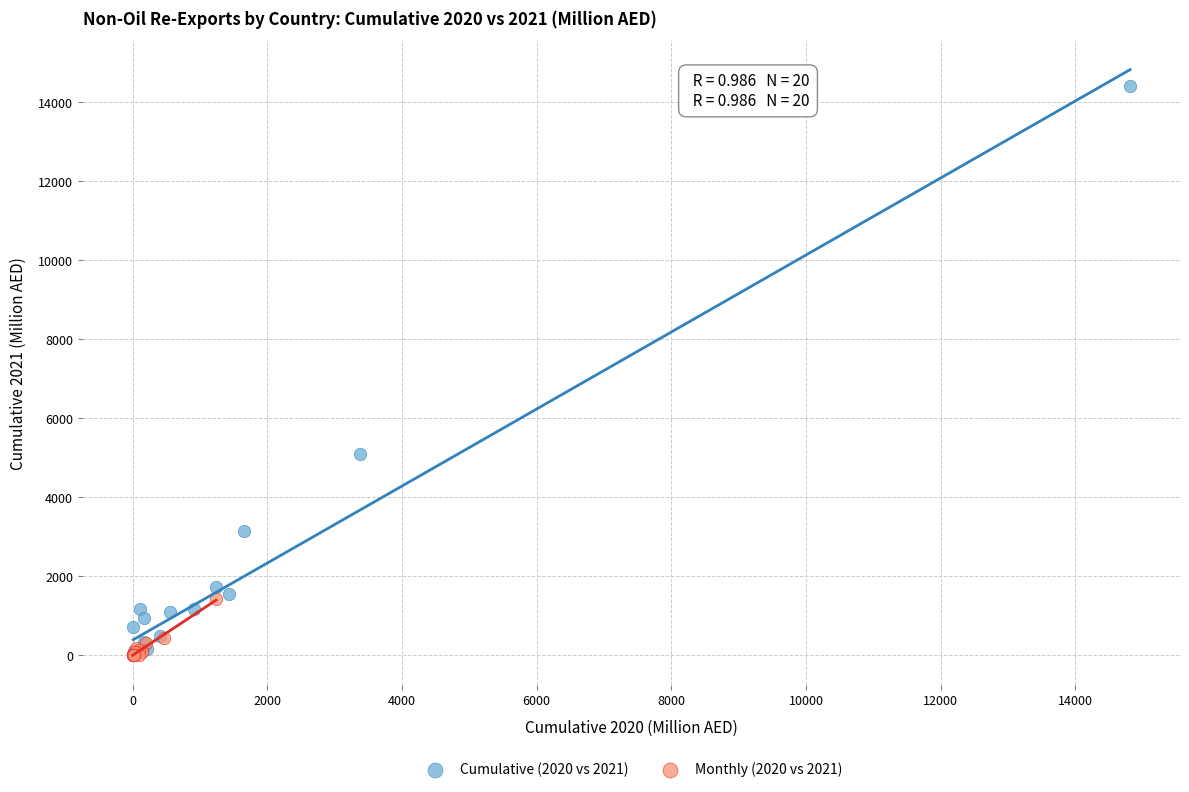

Which series contains the highest Y value?

Cumulative (2020 vs 2021)